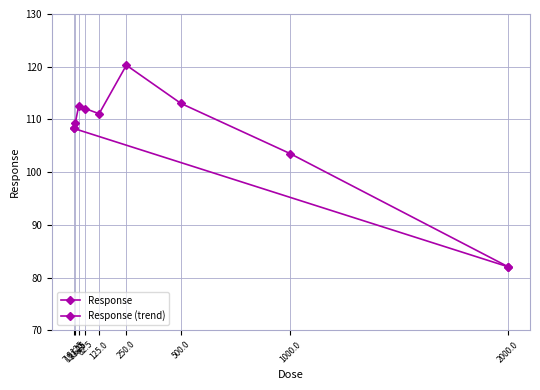

What is the difference between the maximum and minimum values?

38.3